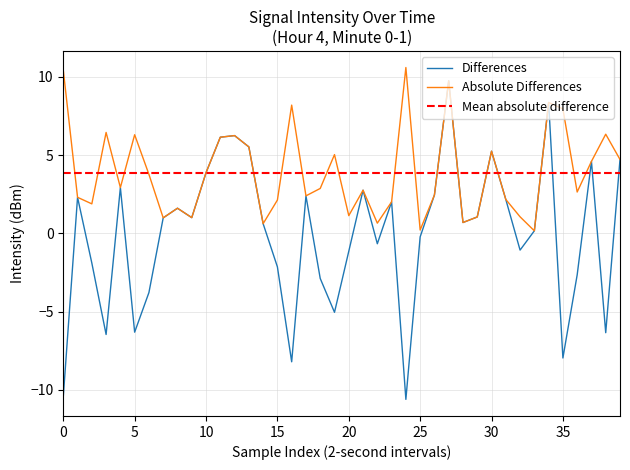

Does the chart display data point markers on the line(s)?

No